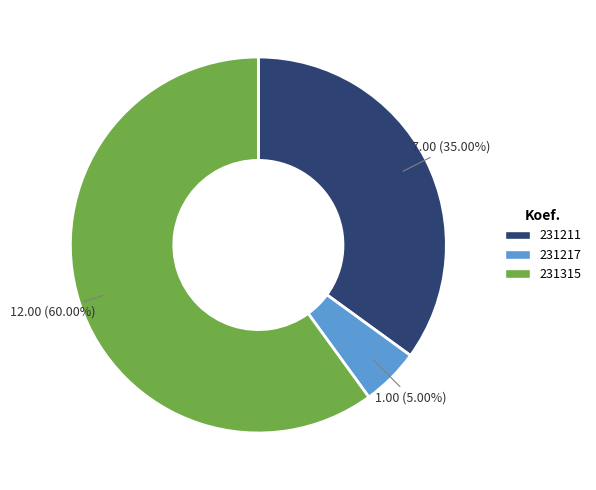

Which has a higher value, 231211 or 231315?

231315